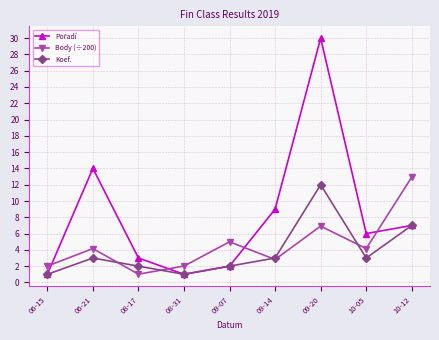

What is the label of the 6th point from the right?

08-31